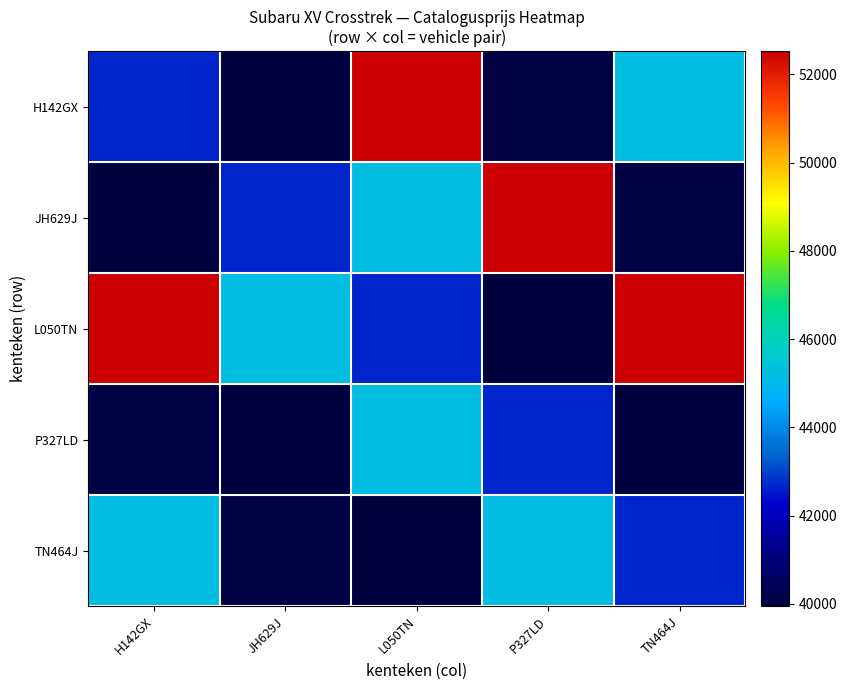

Reading left to right, extract all data points from this chart.

H142GX: H142GX=42669	JH629J=39951	L050TN=52528	P327LD=40083	TN464J=45200
JH629J: H142GX=39951	JH629J=42669	L050TN=45200	P327LD=52528	TN464J=40083
L050TN: H142GX=52528	JH629J=45200	L050TN=42669	P327LD=39951	TN464J=52528
P327LD: H142GX=40083	JH629J=39951	L050TN=45200	P327LD=42669	TN464J=39951
TN464J: H142GX=45200	JH629J=40083	L050TN=39951	P327LD=45200	TN464J=42669